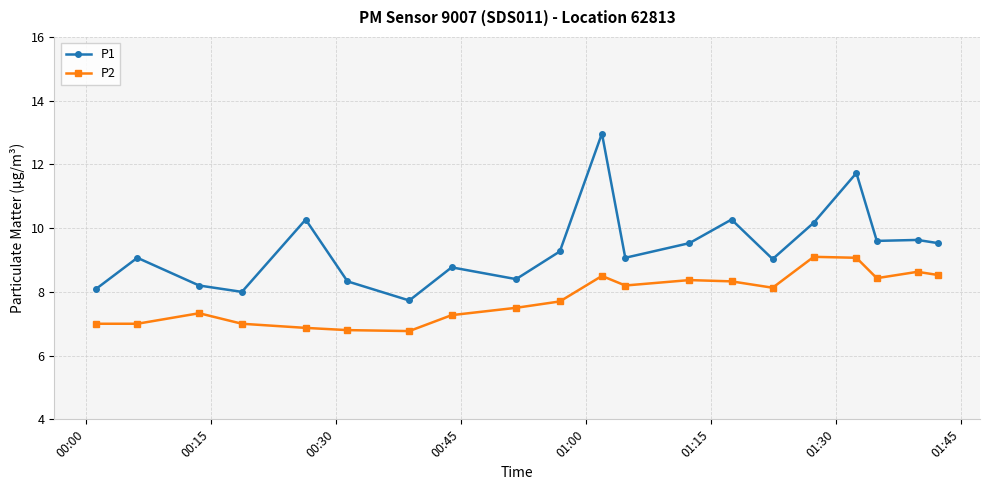

In P1, how many points are higher than both neighbors (excluding endpoints)?

7